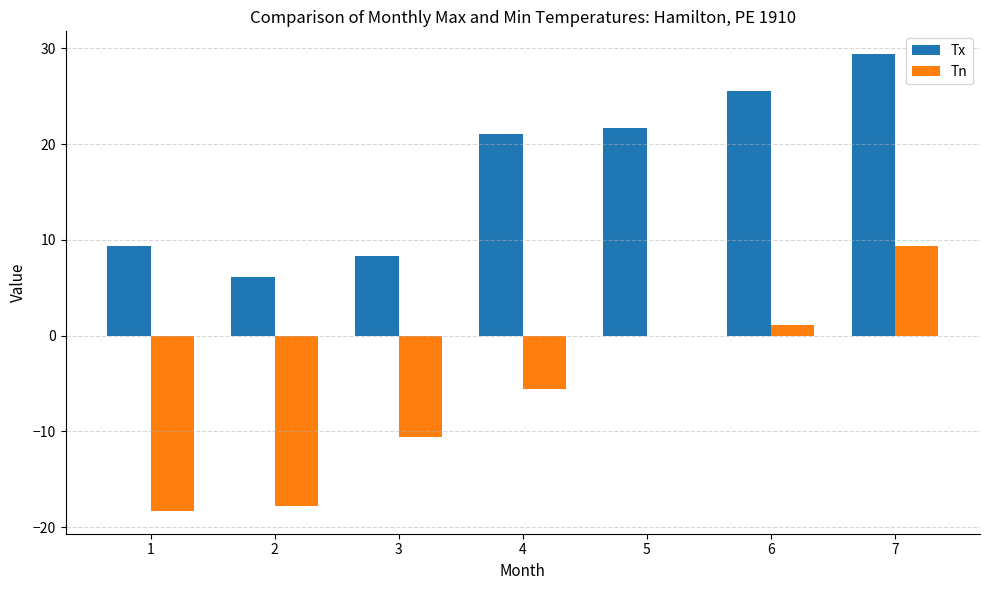

What is the sum of all Tx values?

121.6